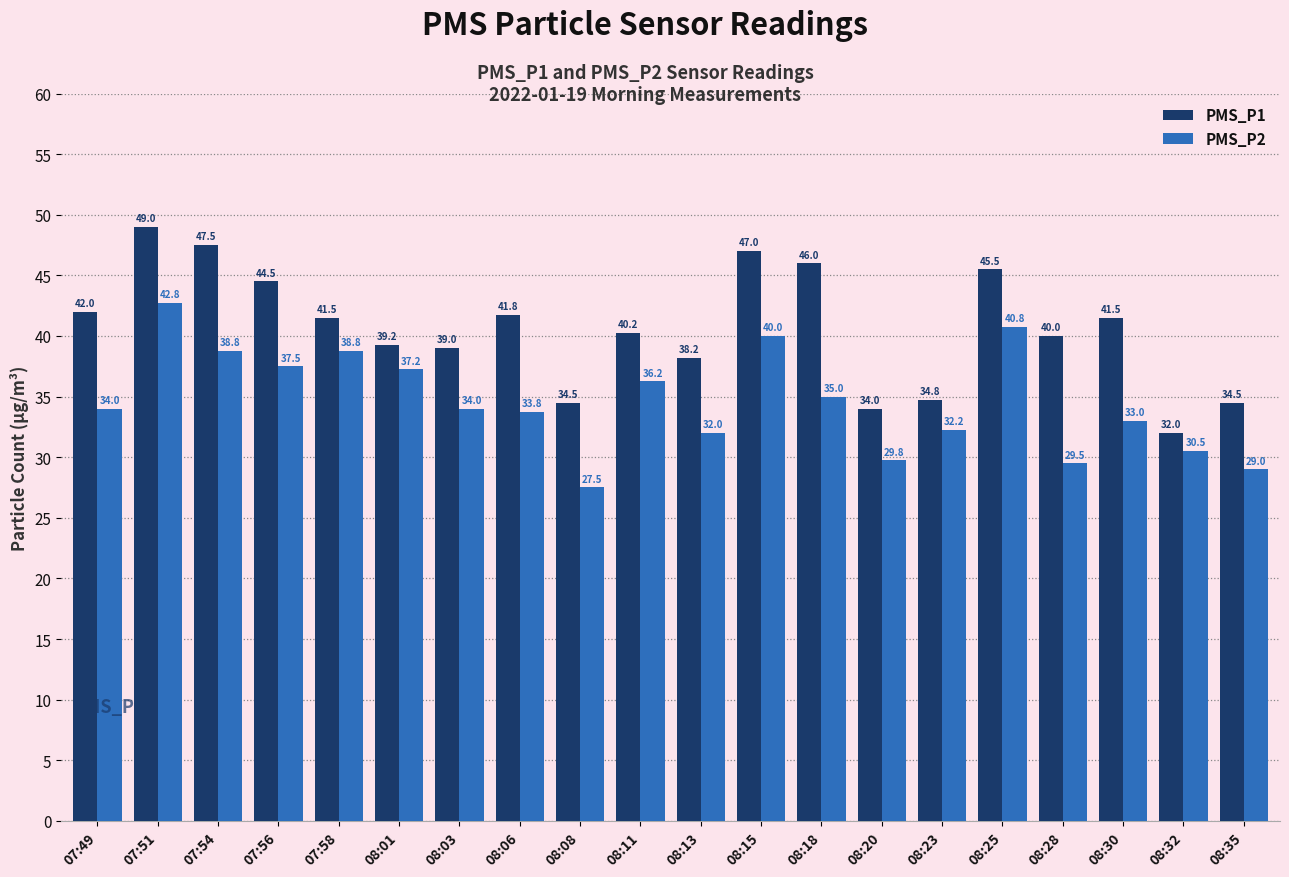

Which series has the largest range (max minus min)?

PMS_P1